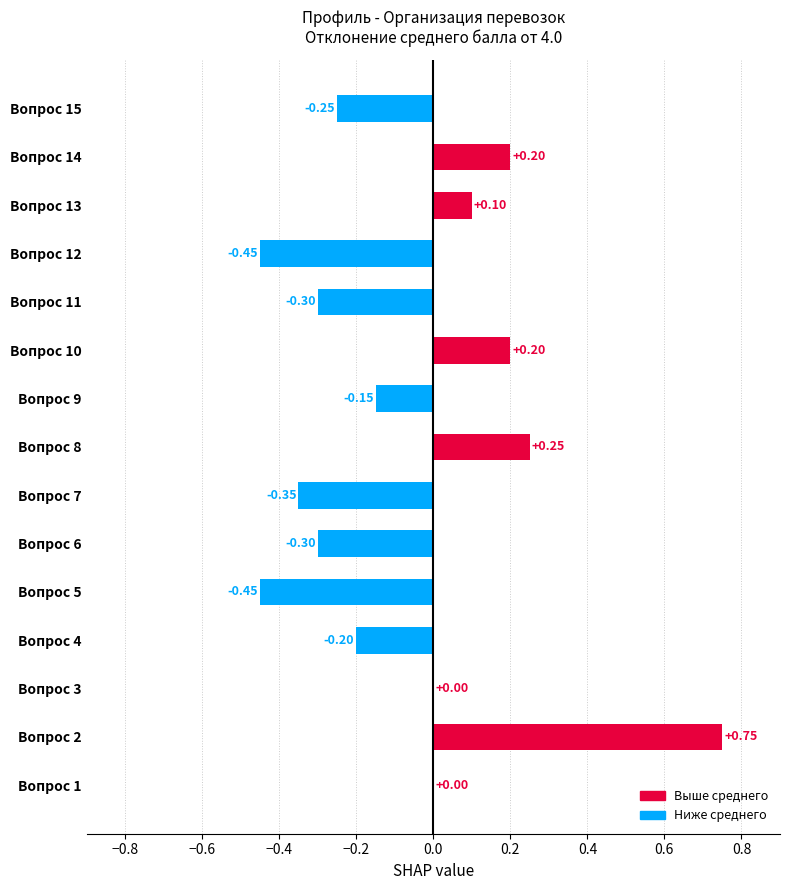

What is the change in value from Вопрос 2 to Вопрос 7?

-1.1